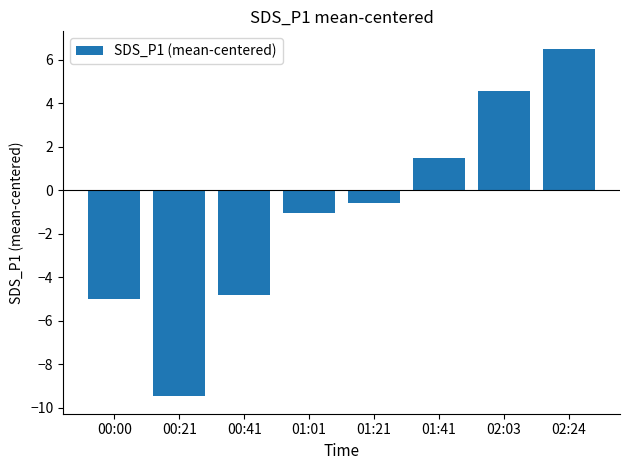

Reading left to right, extract all data points from this chart.

-5.0	-9.5	-4.8	-1.0	-0.6	1.5	4.6	6.5